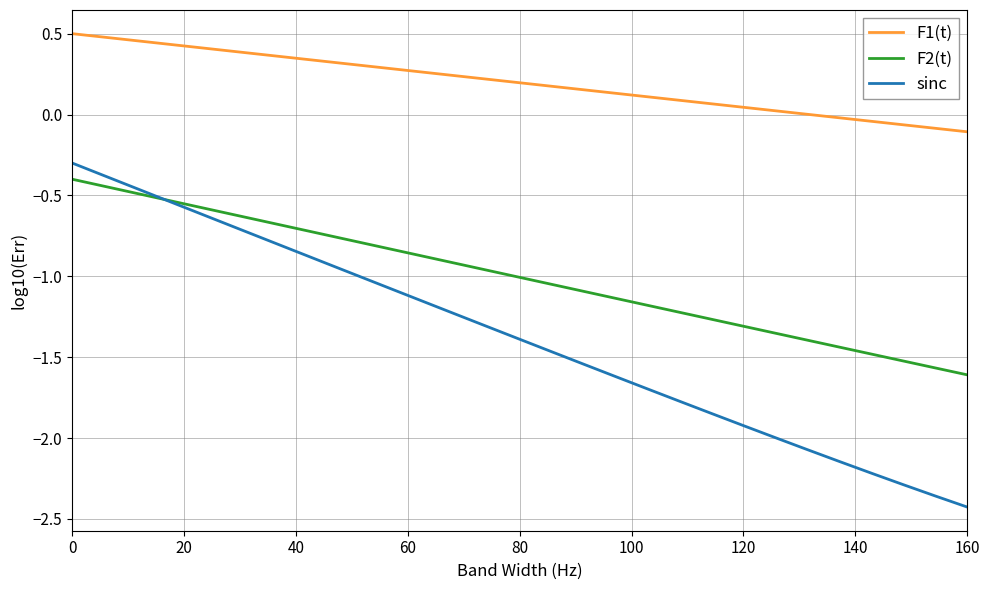

What are all the series names shown in the legend?

F1(t), F2(t), sinc